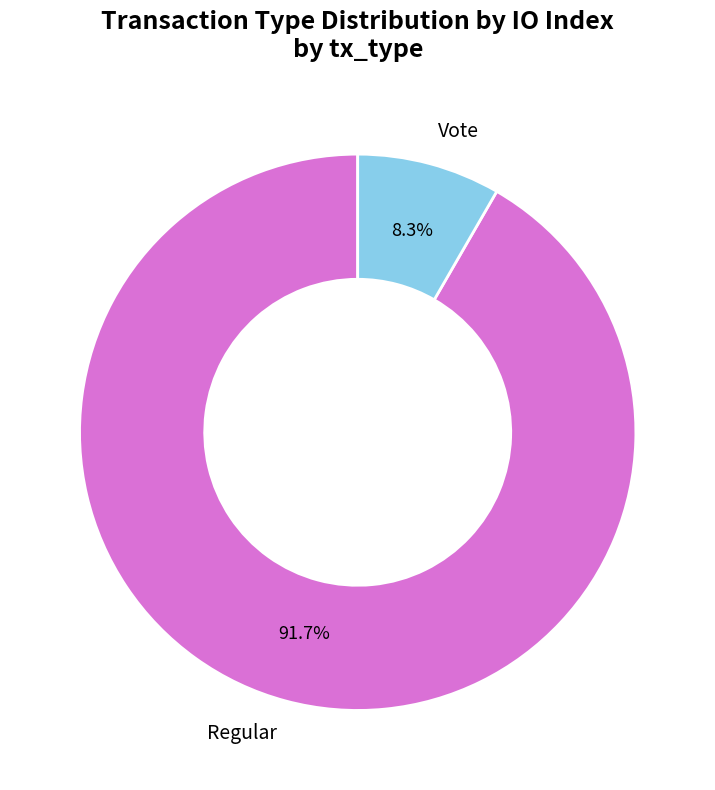

Which has a higher value, Vote or Regular?

Regular